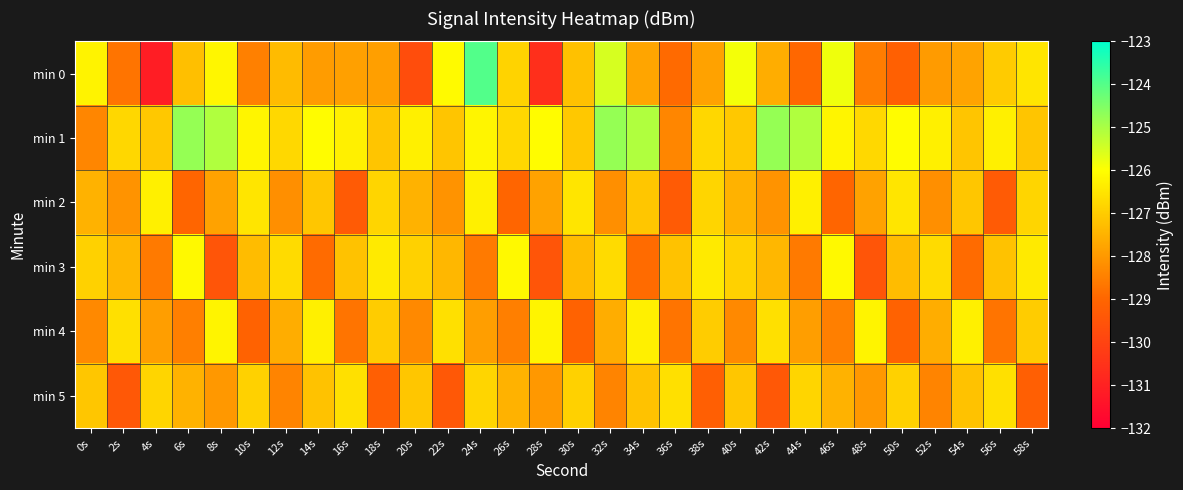

Which series has the largest range (max minus min)?

min 0